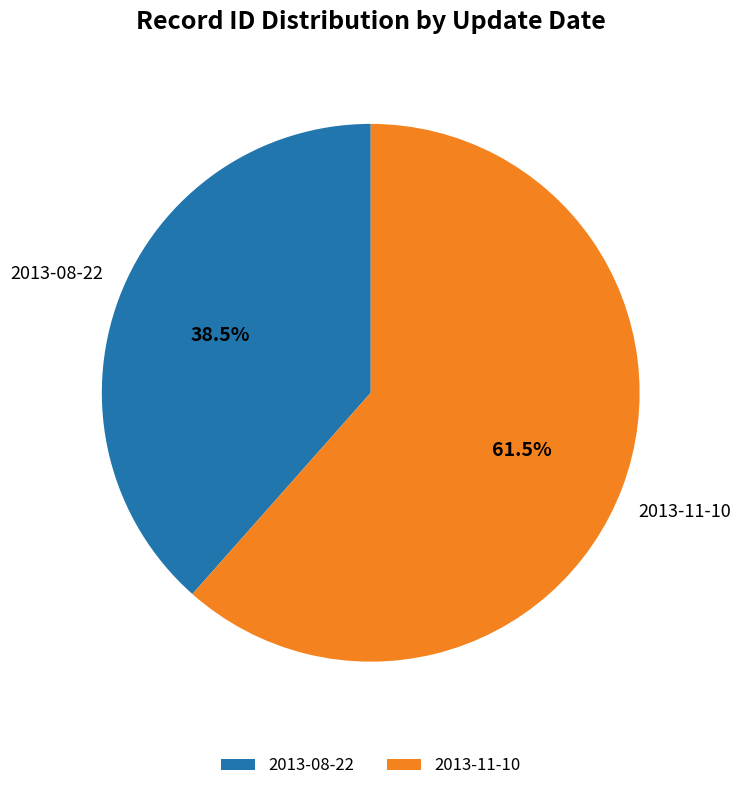

Which category accounts for the majority?

2013-11-10